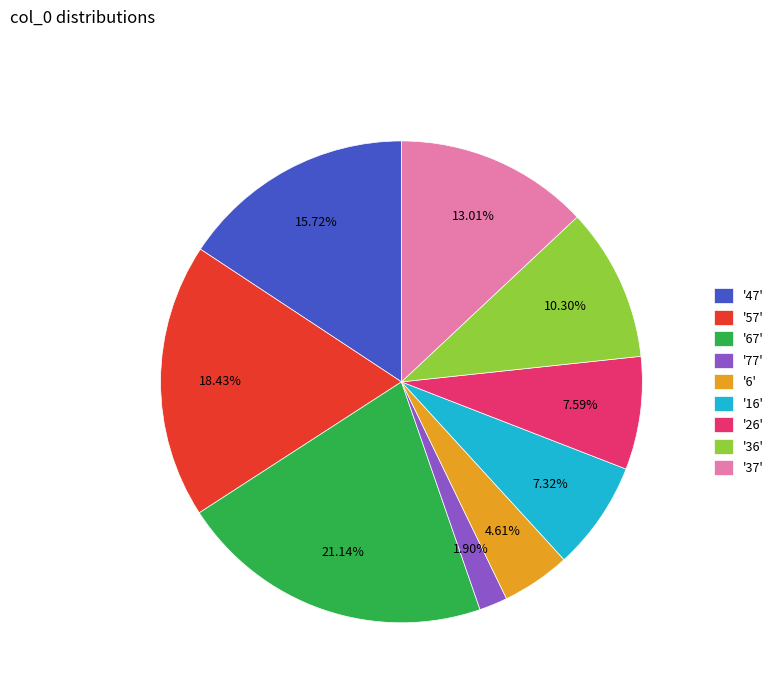

Does any single category account for the majority?

No